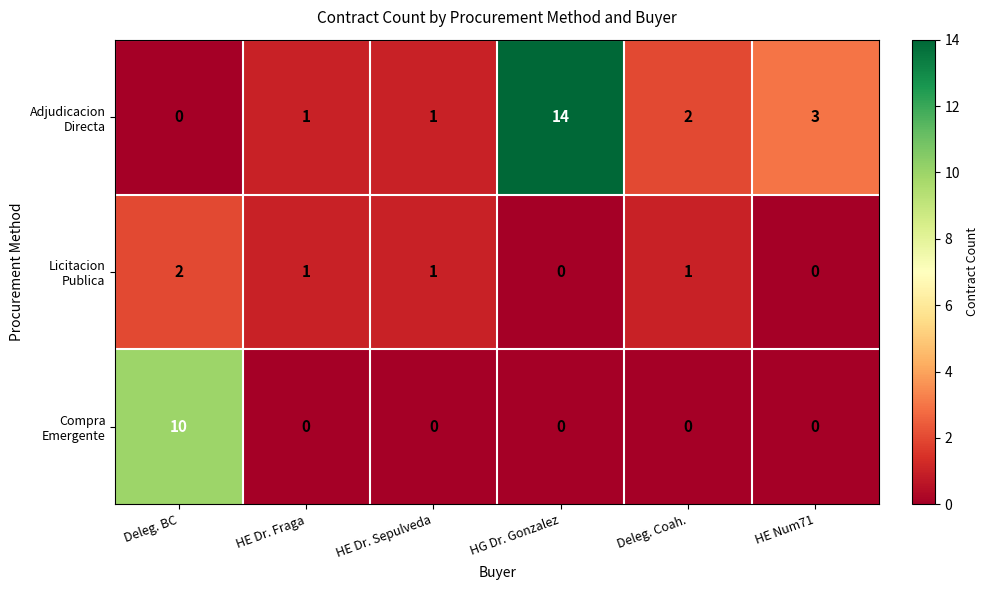

At which category is the sum across all series the highest?

HG Dr. Gonzalez